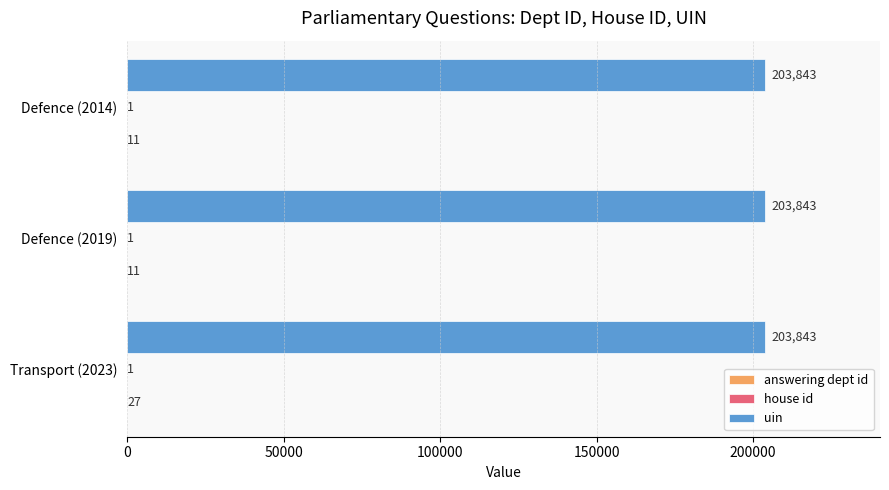

What is the greatest value displayed?

203843